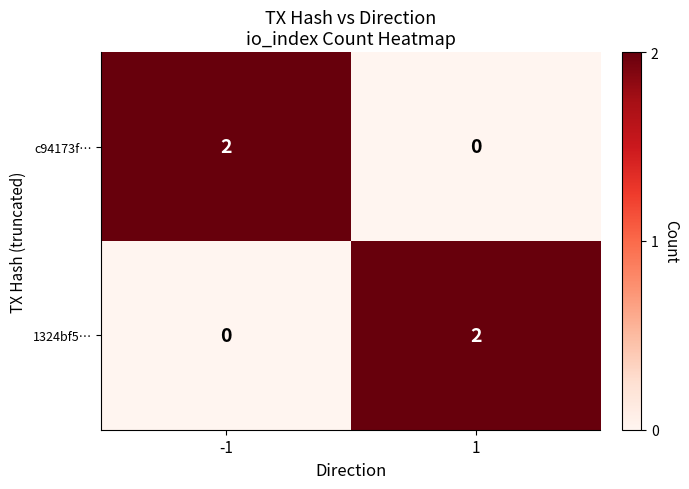

Reading right to left, extract all data points from this chart.

c94173f…: 1=0	-1=2
1324bf5…: 1=2	-1=0